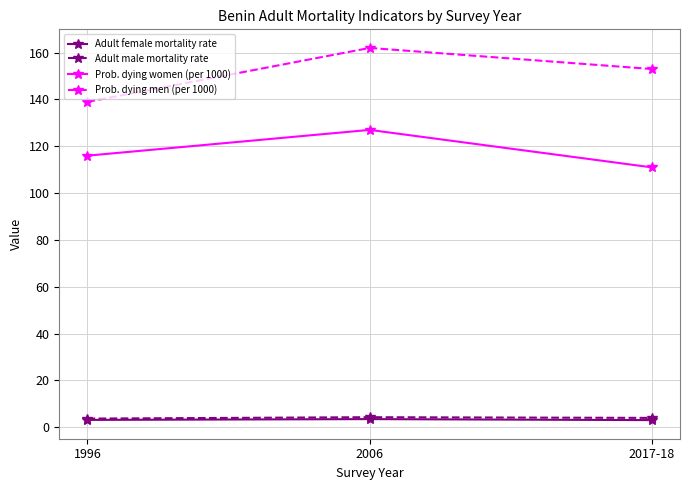

Is it true that Adult female mortality rate equals 3.1 at 1996?

True